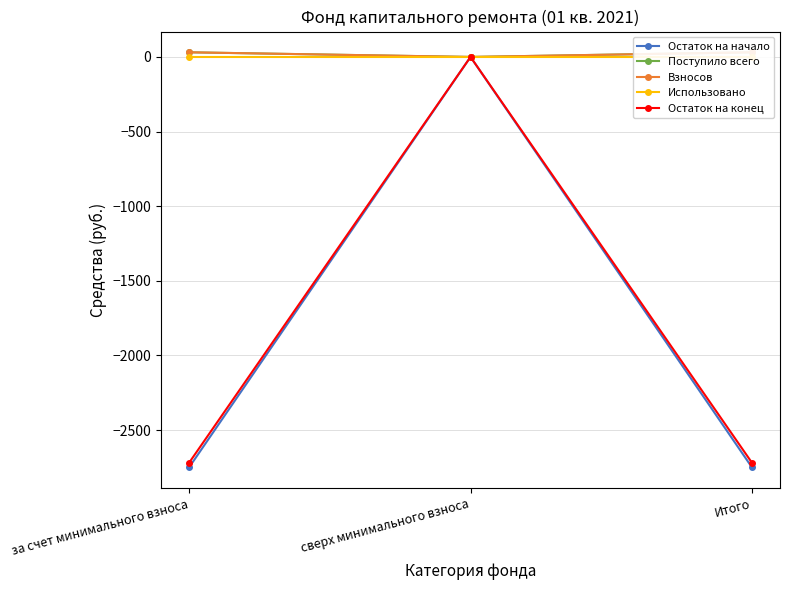

At which label does Остаток на начало reach its minimum?

за счет минимального взноса